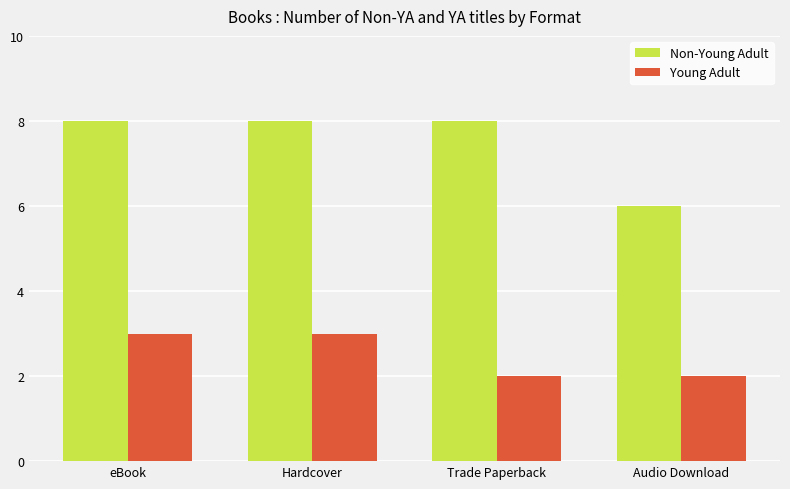

Rank the series at Hardcover from lowest to highest value.

Young Adult, Non-Young Adult